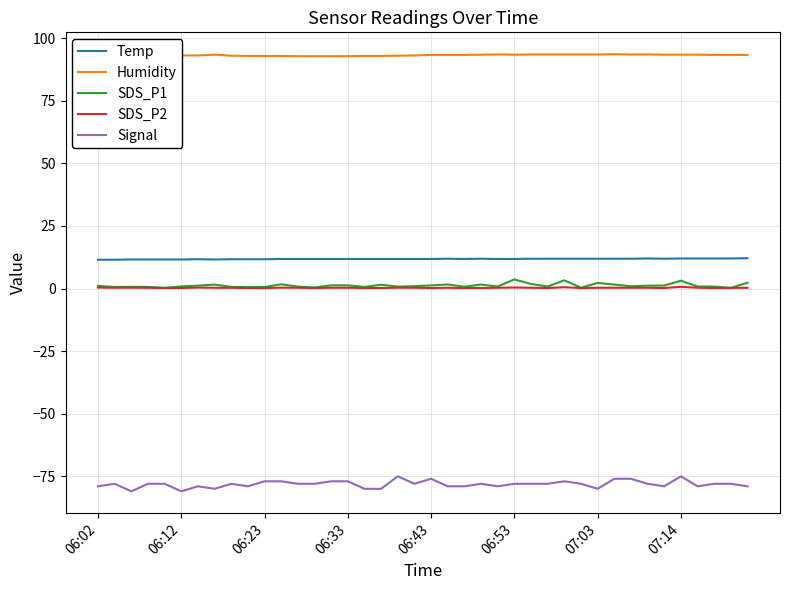

Rank the series by their maximum value, from lowest to highest.

Signal, SDS_P2, SDS_P1, Temp, Humidity